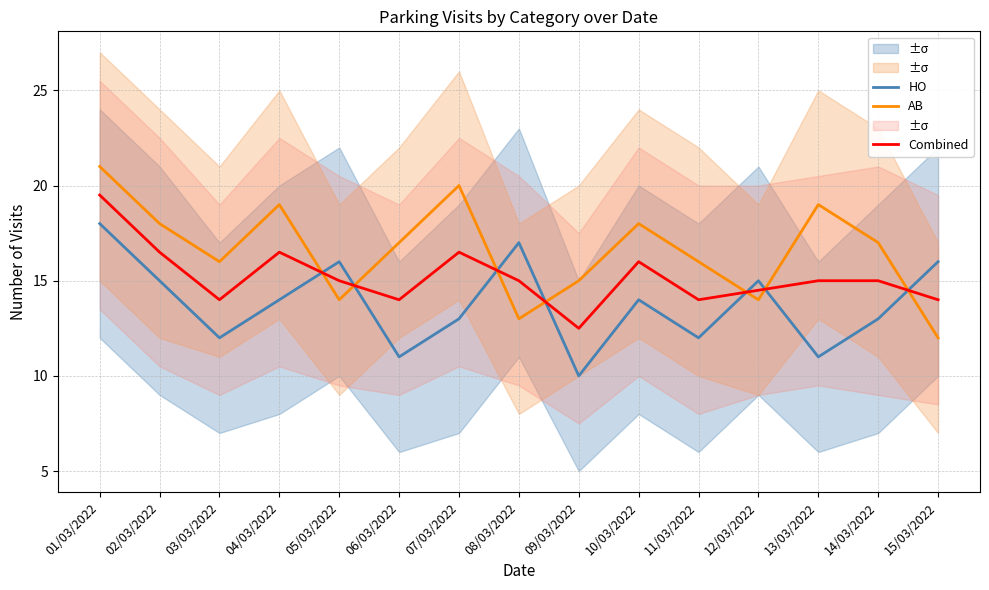

At which category is the sum across all series the highest?

01/03/2022